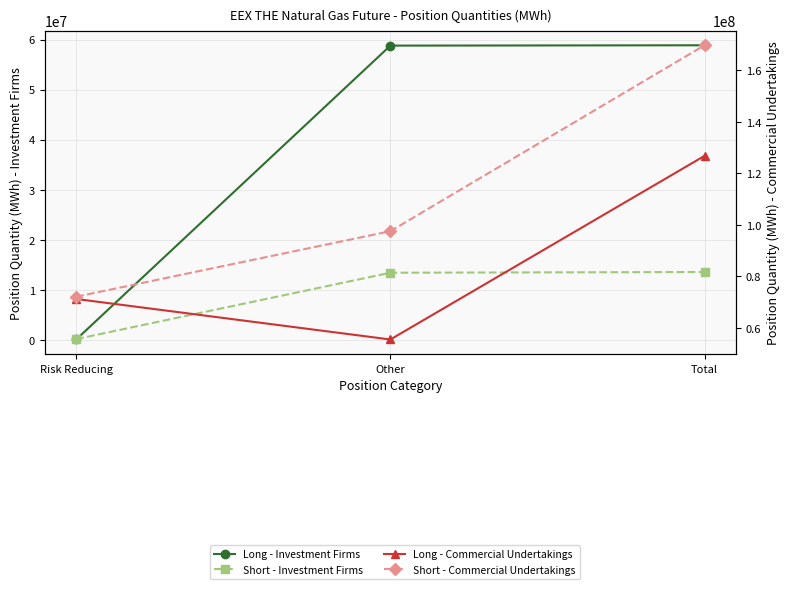

Reading left to right, transcribe all the data shown in this chart.

Long - Investment Firms: 66270	58799219	58865489
Short - Investment Firms: 143823	13409335	13553158
Long - Commercial Undertakings: 71270493	55548791	126819284
Short - Commercial Undertakings: 72156100	97579343	169735443